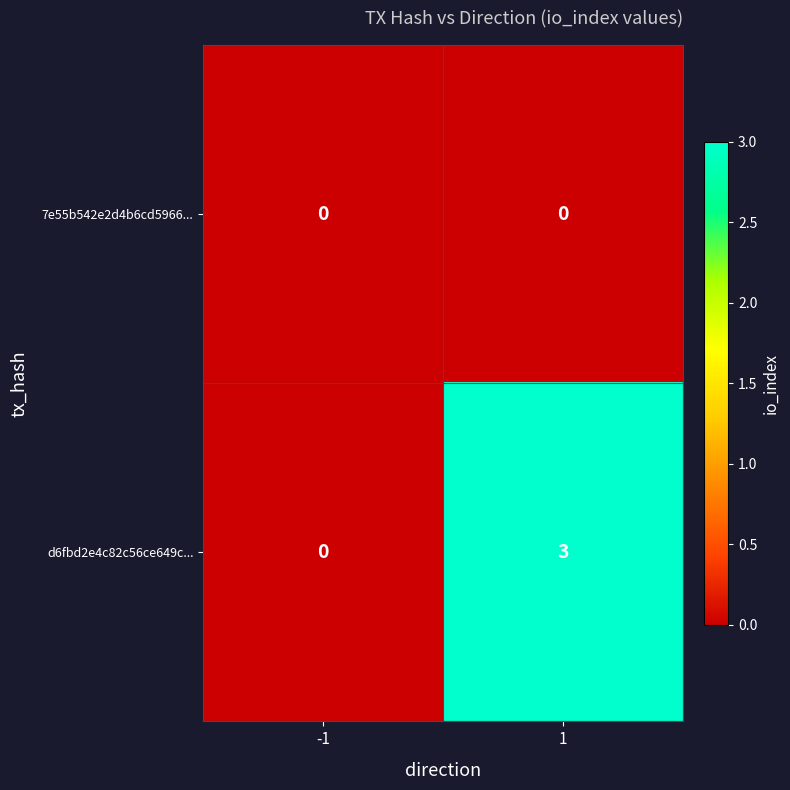

Which series changed the most between -1 and 1?

d6fbd2e4c82c56ce649c...